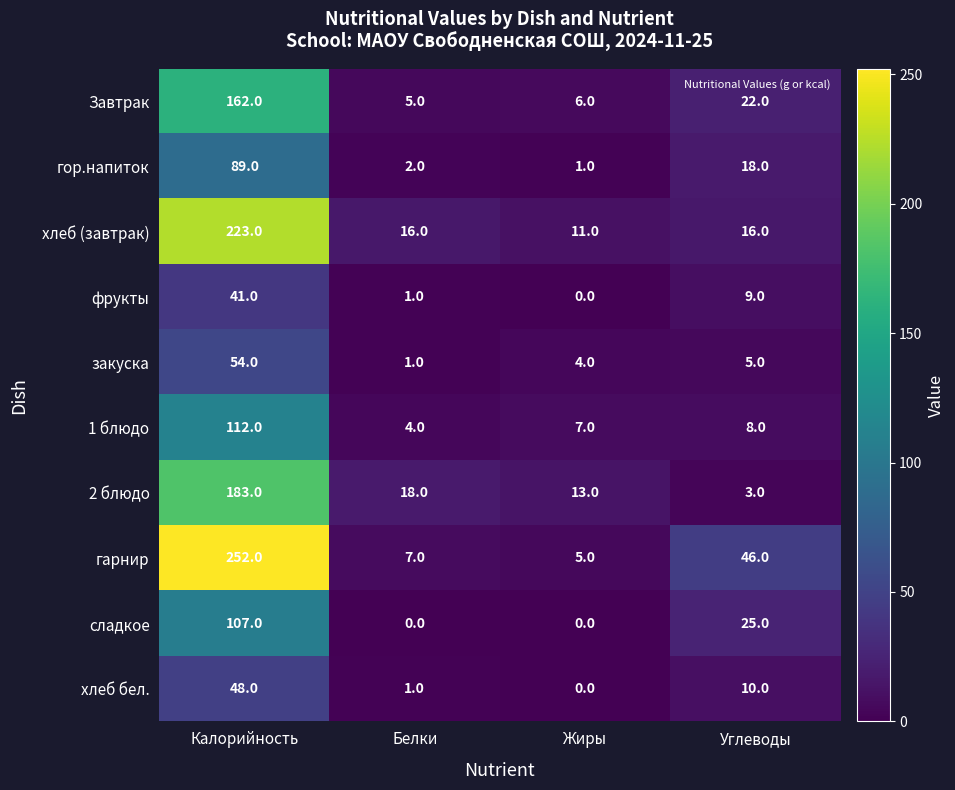

What is the average value of the хлеб бел. series?

15